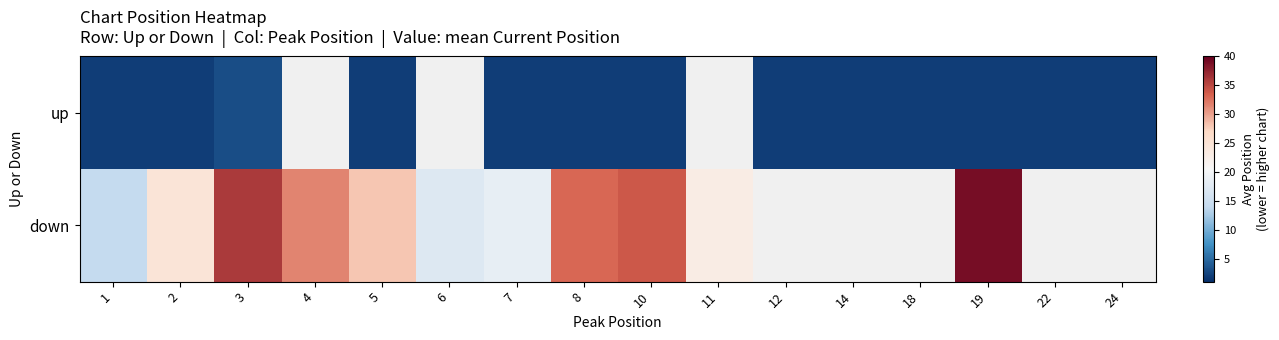

Between 7 and 24, which series saw the biggest shift?

up